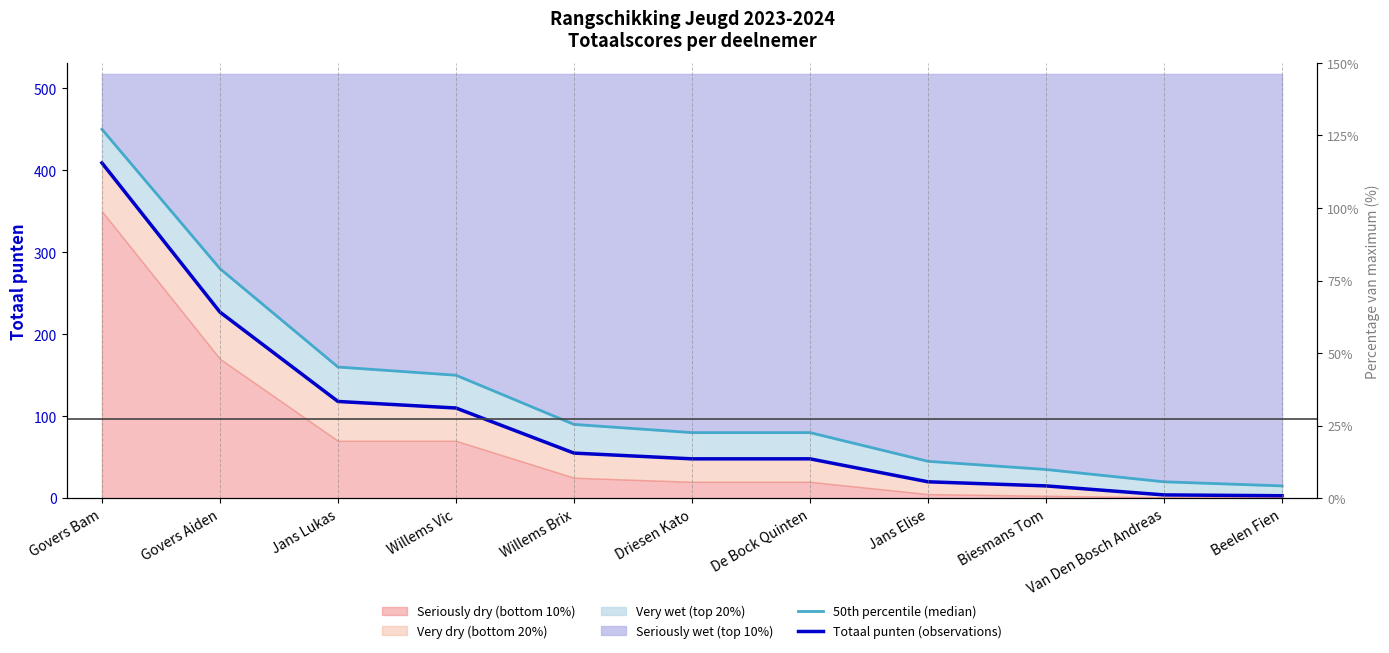

What is the total value across all series at Van Den Bosch Andreas?

24